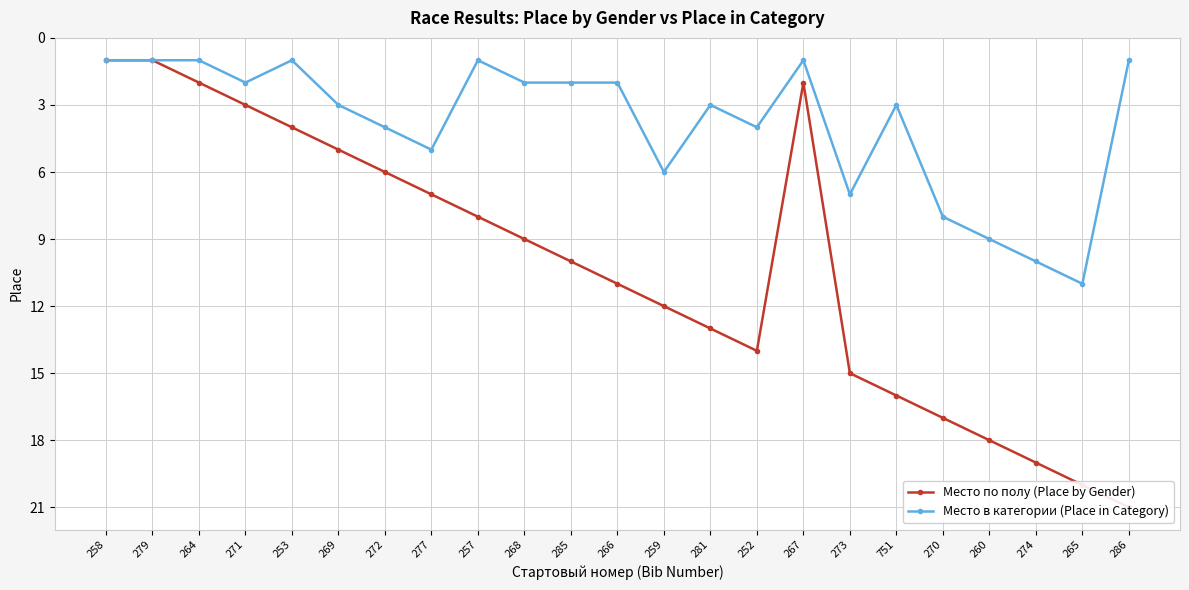

What is the difference between the maximum and second lowest values in the Место в категории (Place in Category) series?

10